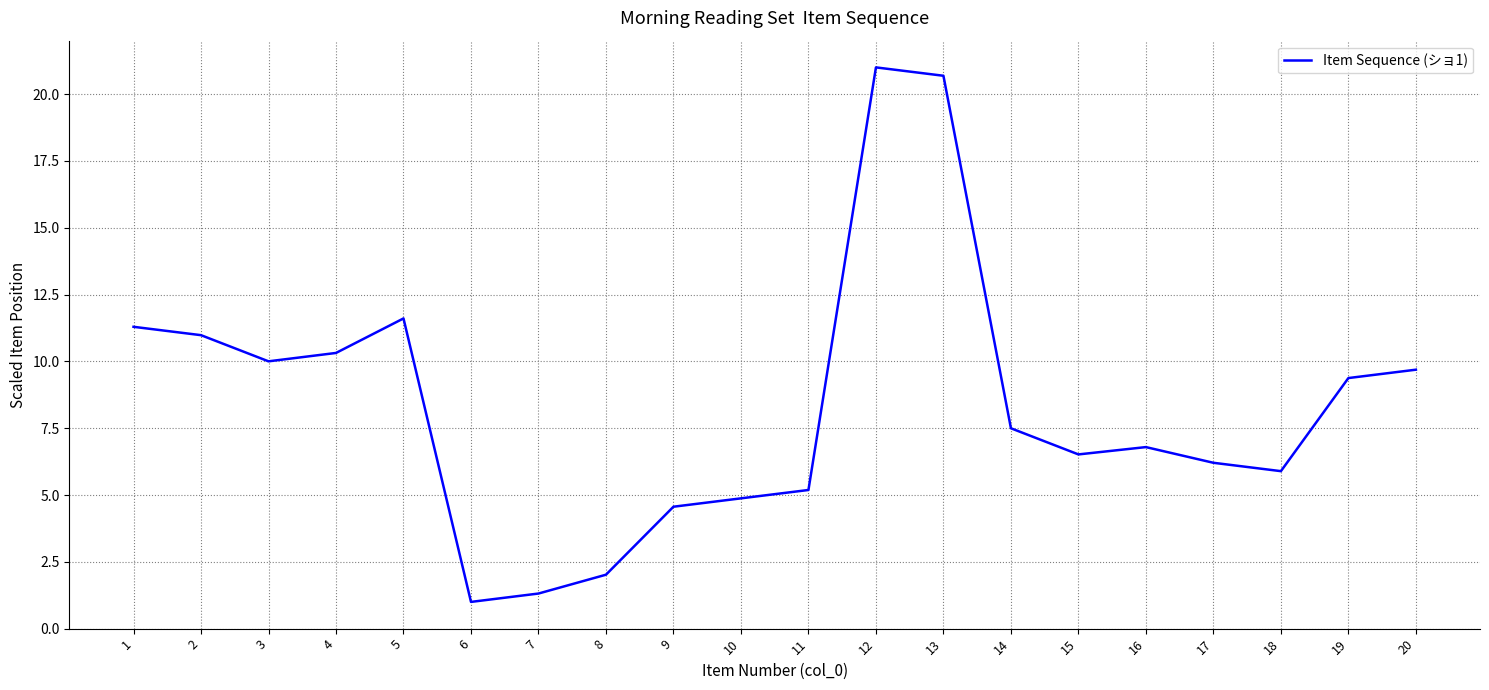

Rank the categories by value from lowest to highest.

6, 7, 8, 9, 10, 11, 18, 17, 15, 16, 14, 19, 20, 3, 4, 2, 1, 5, 13, 12